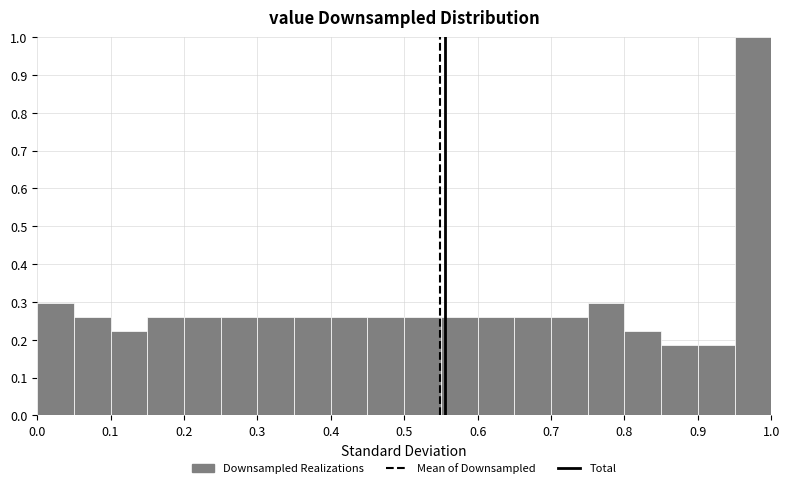

What is the height of the bar covering 0.25 to 0.30 on the x-axis? The values are not printed on the chart, so give them approximately, as read against the axis.

0.26